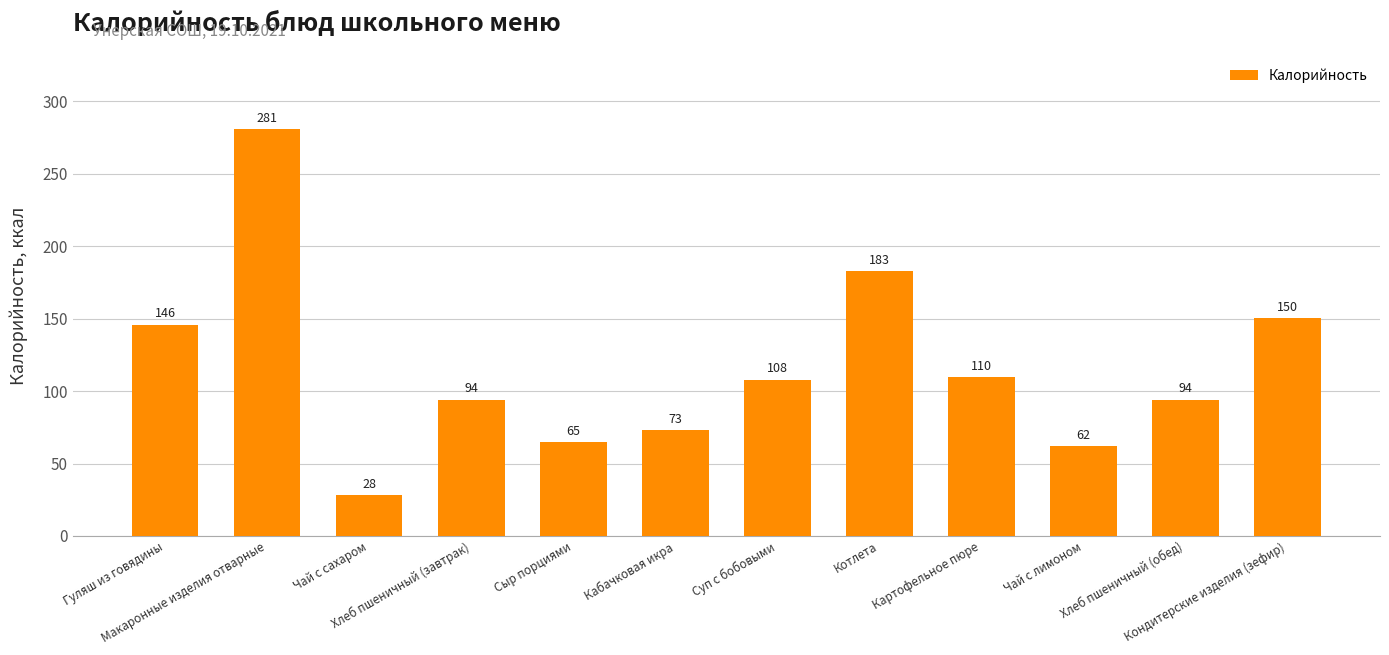

What is the label of the 7th bar from the right?

Кабачковая икра